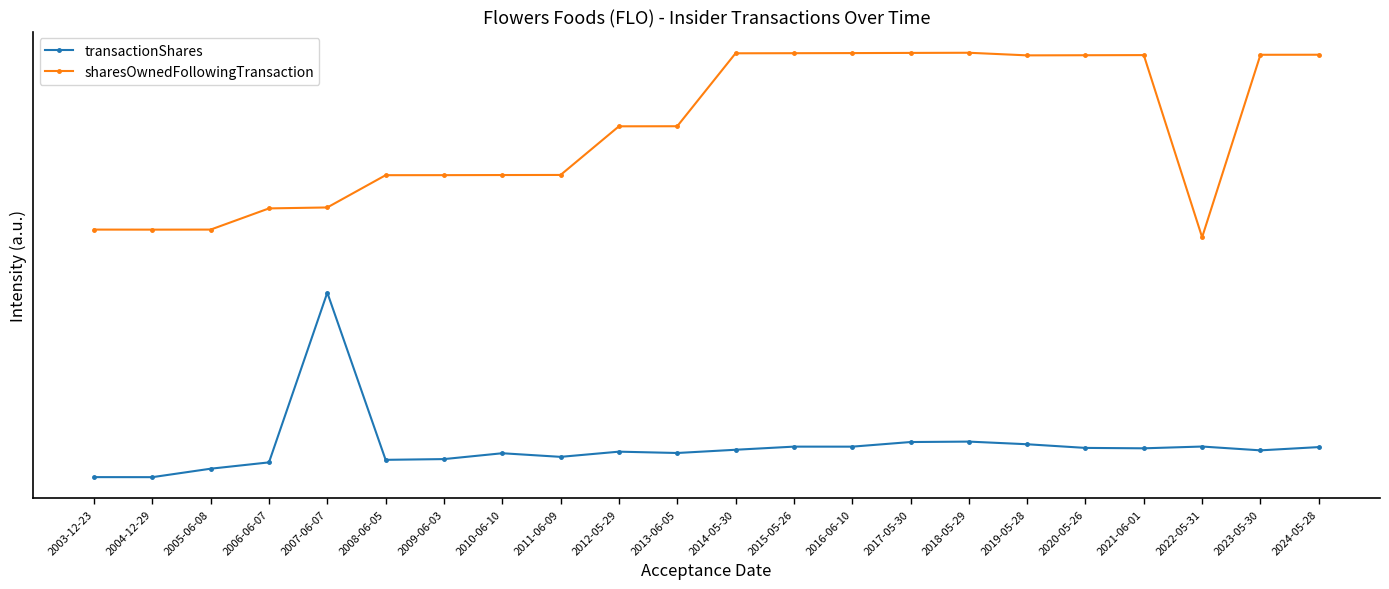

Is the value of sharesOwnedFollowingTransaction at 2012-05-29 greater than the value of transactionShares at 2021-06-01?

Yes